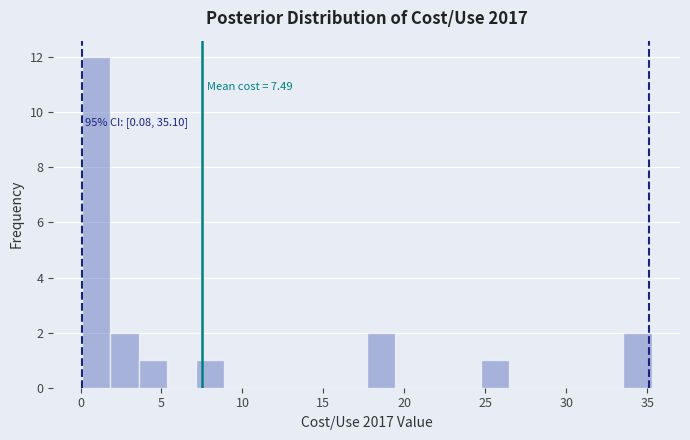

Around what value on the x-axis is the tallest bar? Give the approximate position of its centre, as read against the axis.

1.0